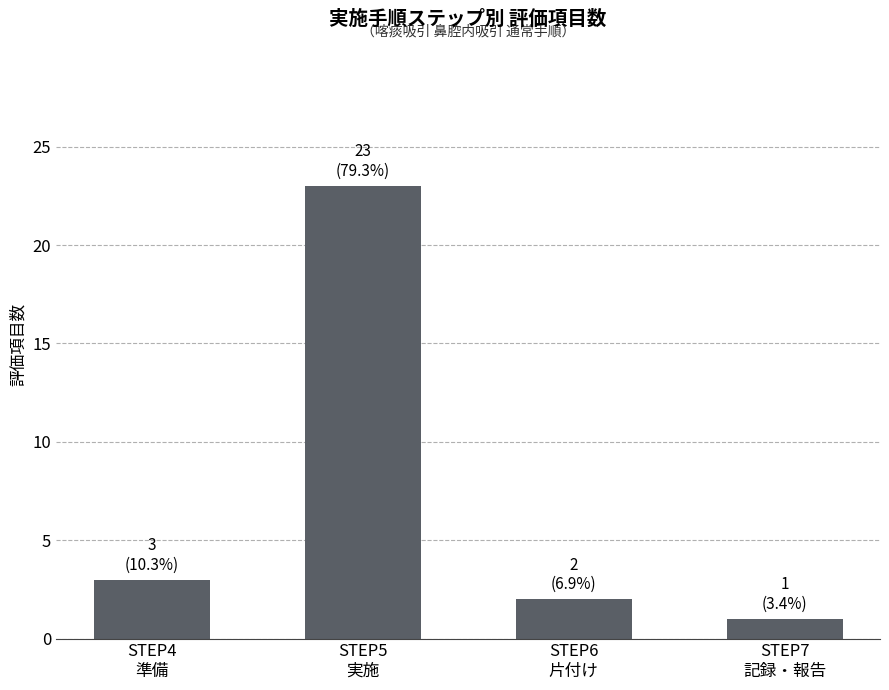

The chart shows a value of 2 at STEP6
片付け. True or false?

True